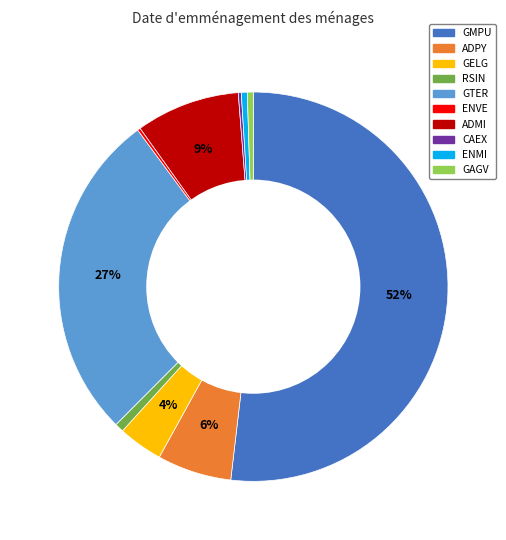

Between GMPU and RSIN, which is larger?

GMPU